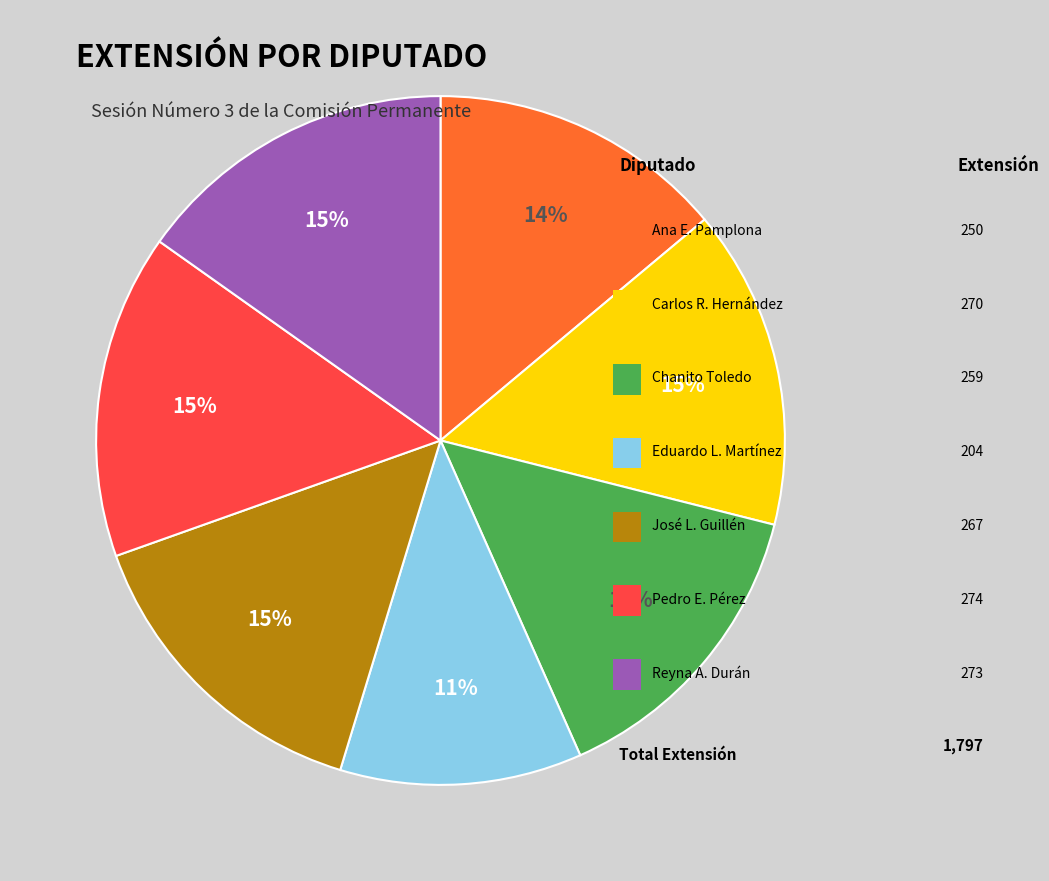

Is there any slice that represents more than half of the pie?

No